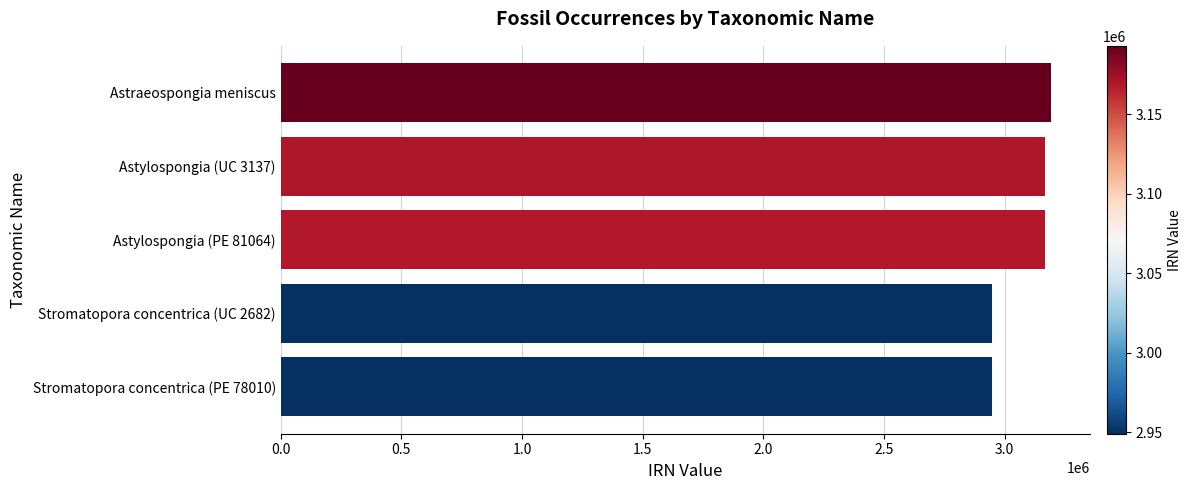

Approximately how many times larger is the value at Astraeospongia meniscus compared to Stromatopora concentrica (UC 2682)?

1.1